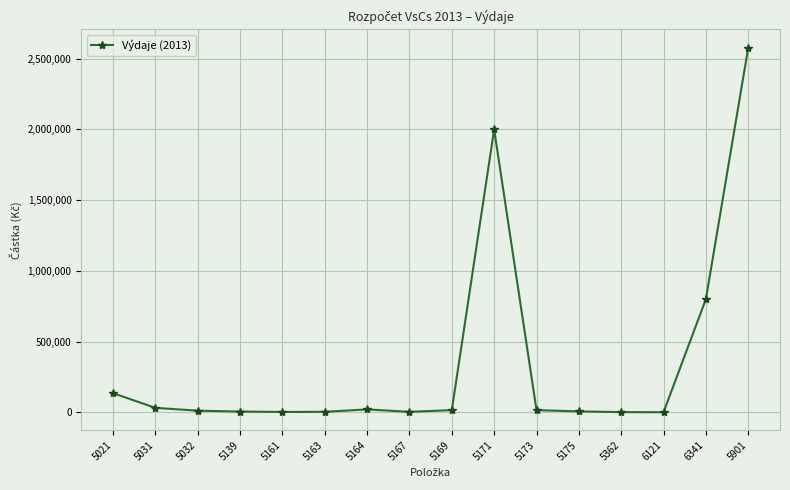

Is it true that the value at 5171 is 2000000?

True